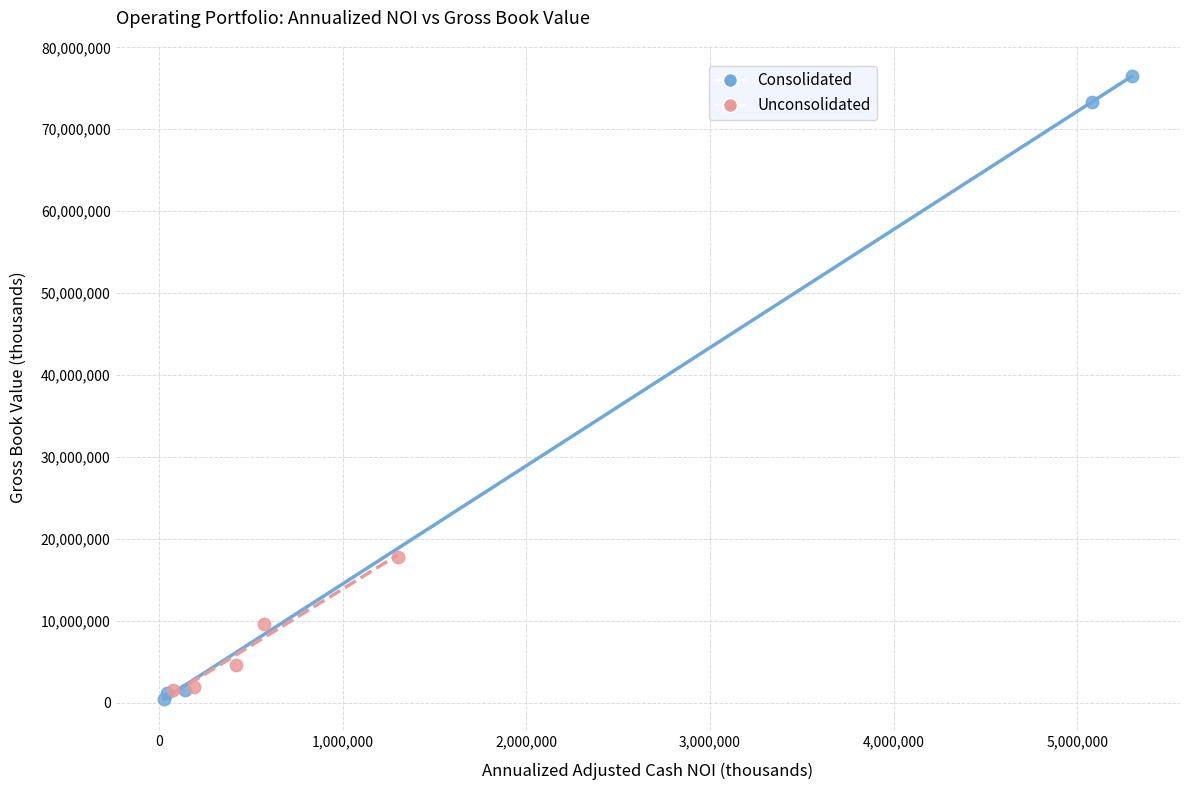

Which series contains the highest Y value?

Consolidated